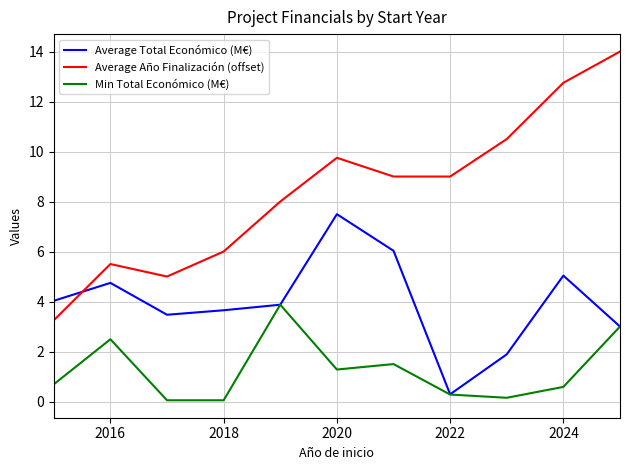

Which series has the widest spread of values?

Average Año Finalización (offset)